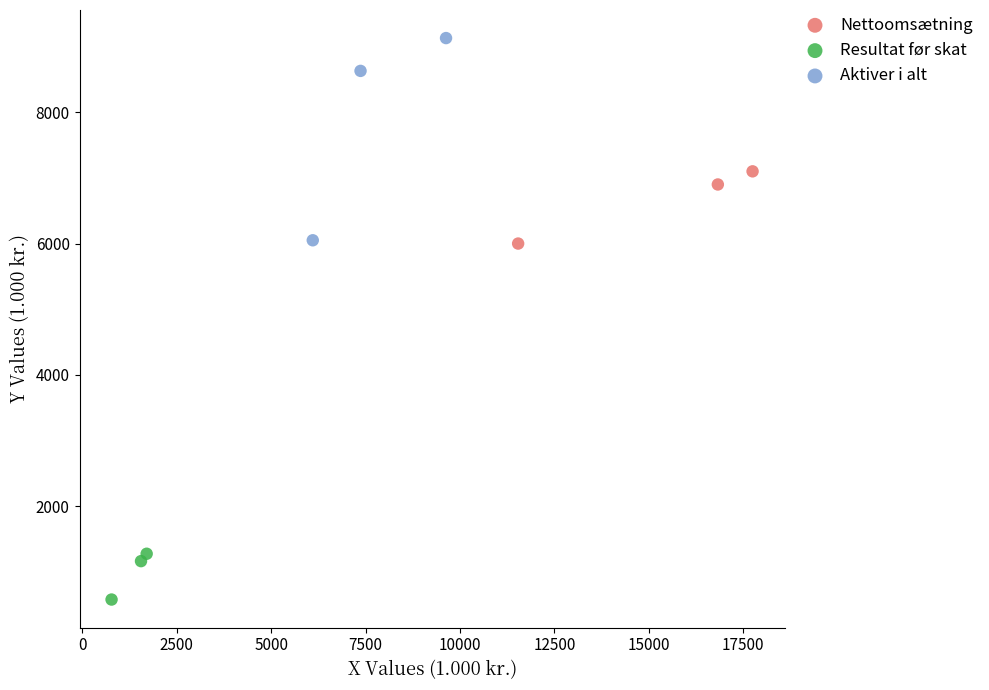

Which series reaches the maximum Y coordinate?

Aktiver i alt